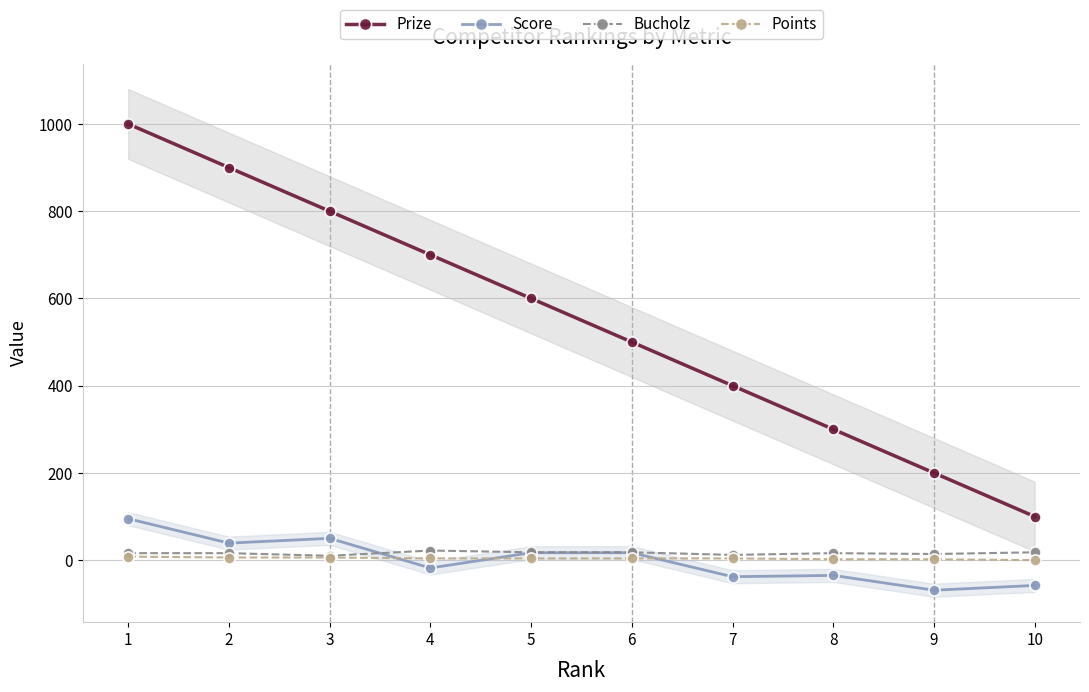

Reading right to left, extract all data points from this chart.

Prize: 100	200	300	400	500	600	700	800	900	1000
Score: -58	-69	-35	-38	17	17	-18	50	39	95
Bucholz: 18	14	16	12	18	18	22	10	16	16
Points: 0	2	2	4	4	4	4	6	6	8